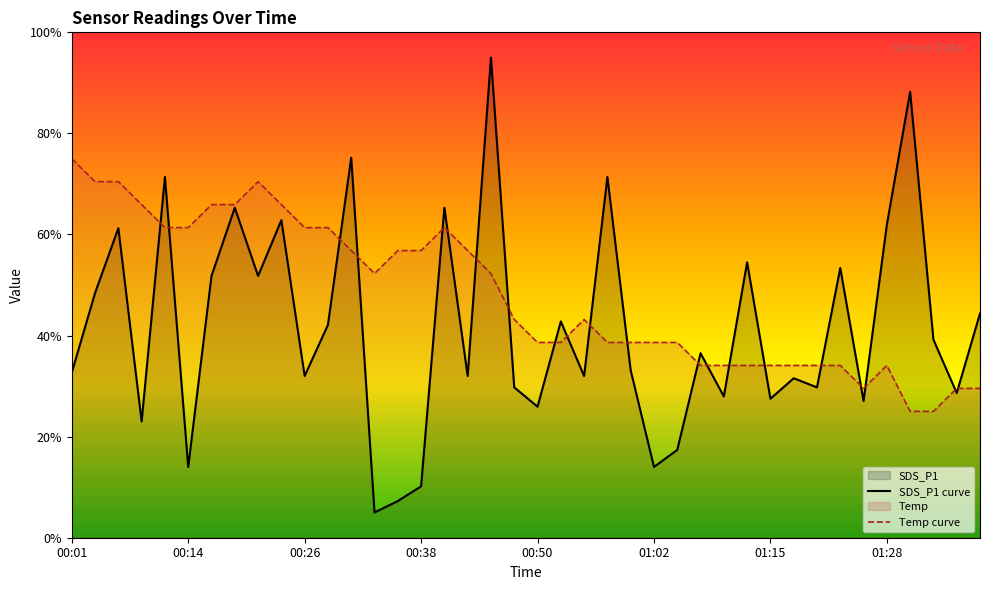

How many lines are shown in the chart?

2